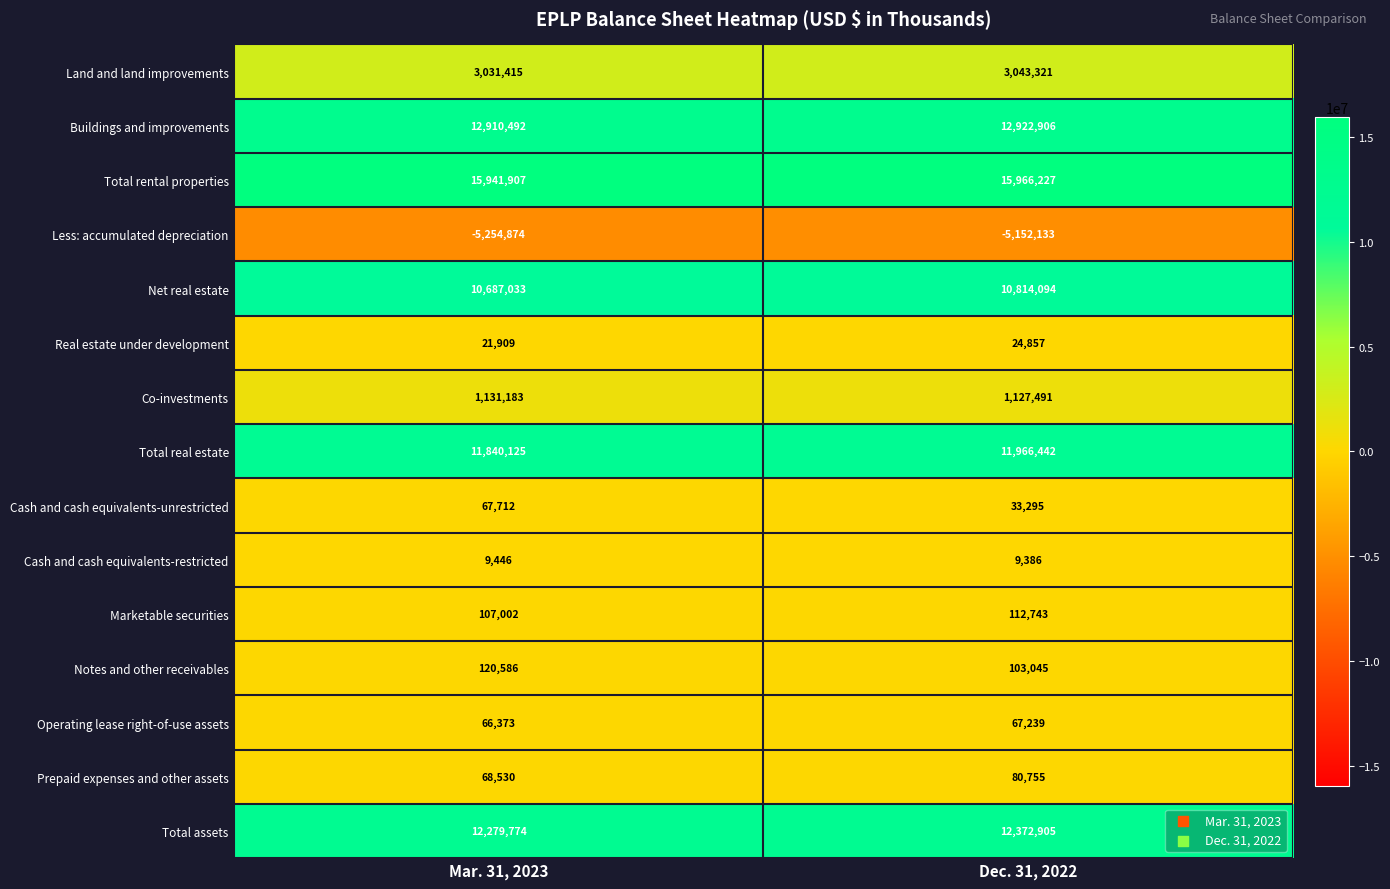

What is the sum of all Co-investments values?

2258674